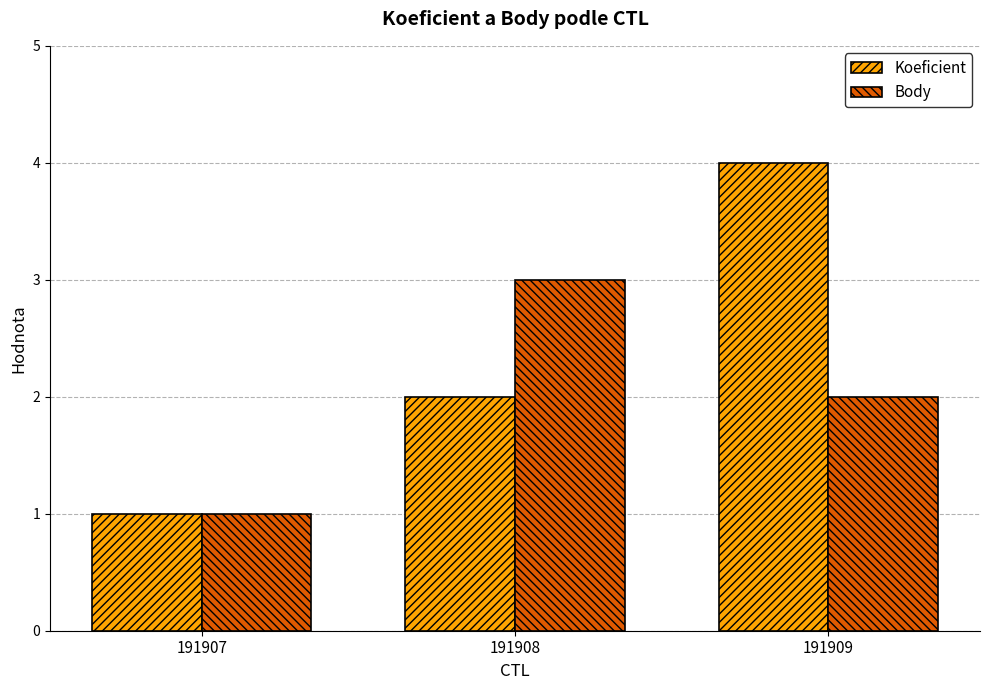

Count the Body values in the range 1 to 3.

3